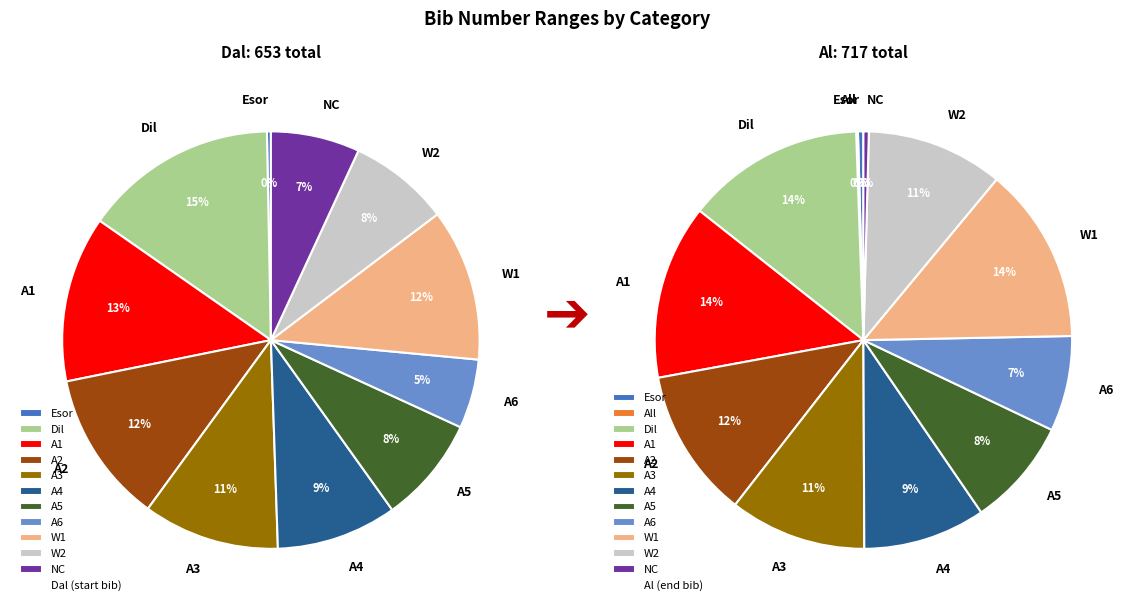

To the nearest percent, what is the difference between the A2 and Dil slice percentages?

3%